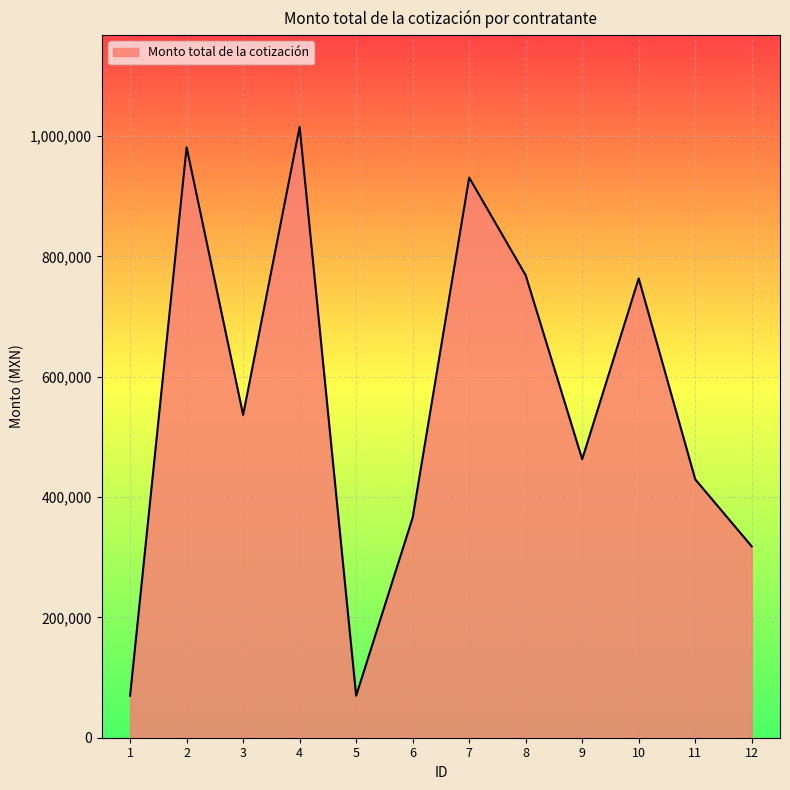

What is the maximum value shown in the chart?

1015321.3